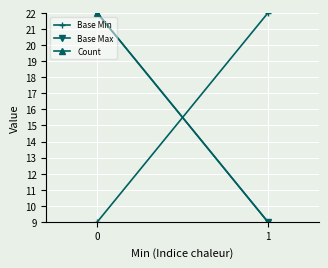

What is the sum of the Base Min values at 1 and 0?

31